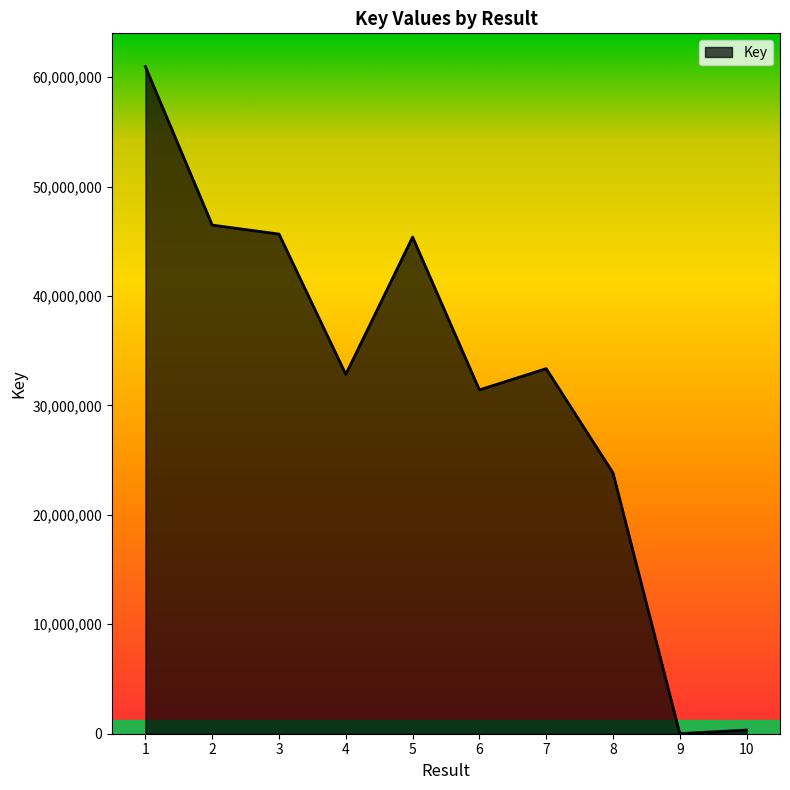

What is the average value?

32025247